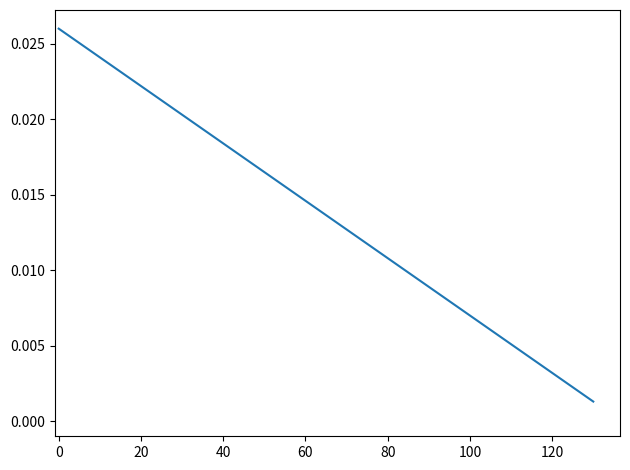

True or false: there are more than 1 points higher than both neighbors.

False